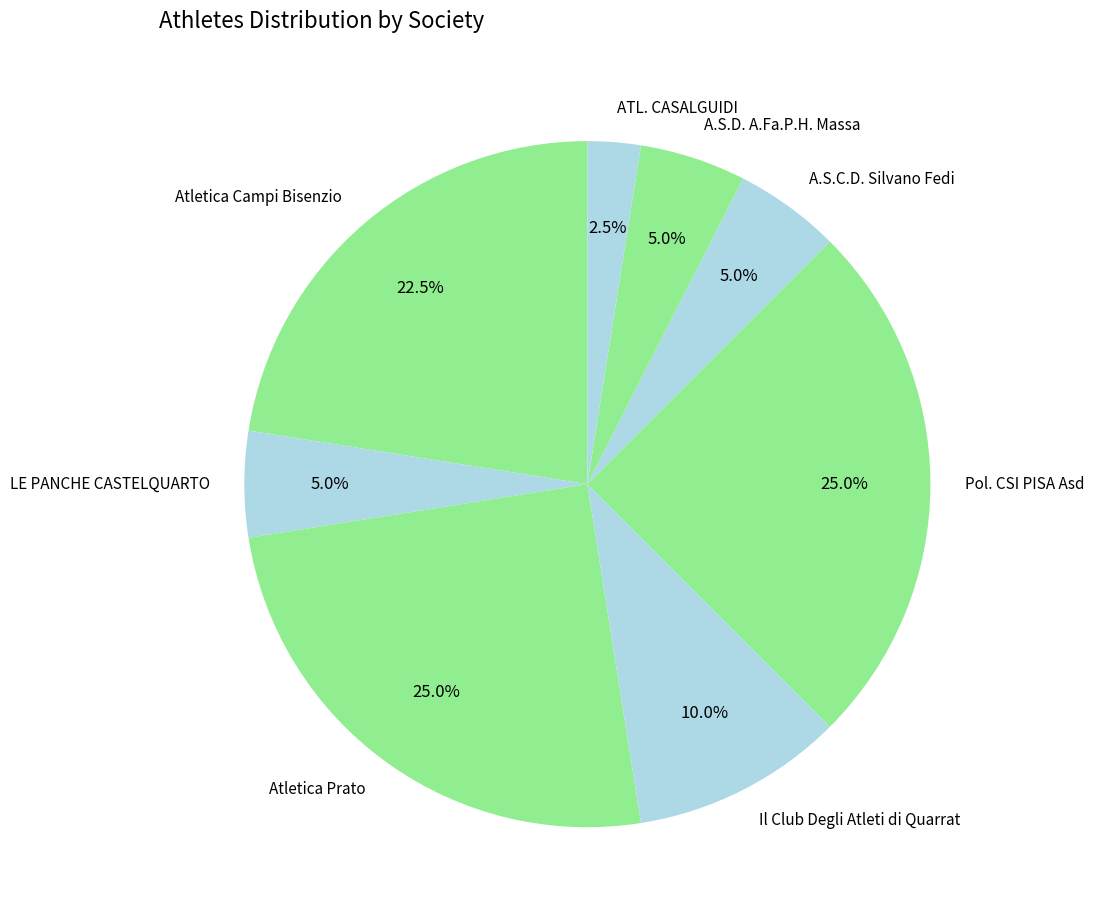

How many segments does this pie chart have?

8